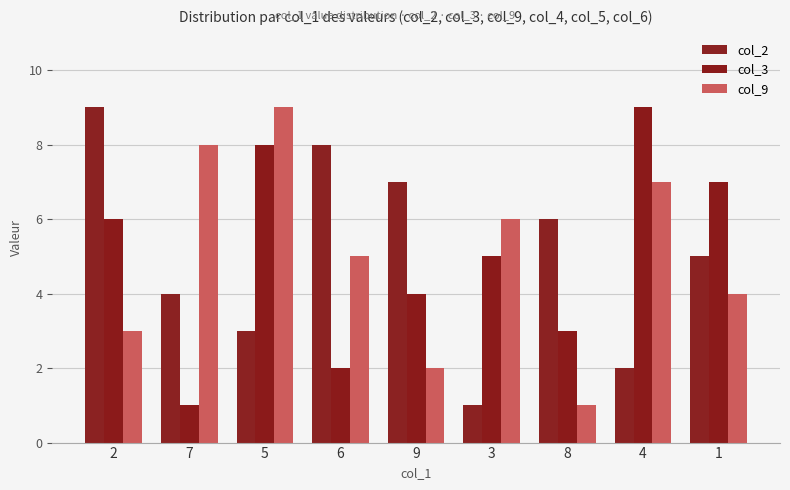

Reading right to left, extract all data points from this chart.

col_2: 5	2	6	1	7	8	3	4	9
col_3: 7	9	3	5	4	2	8	1	6
col_9: 4	7	1	6	2	5	9	8	3